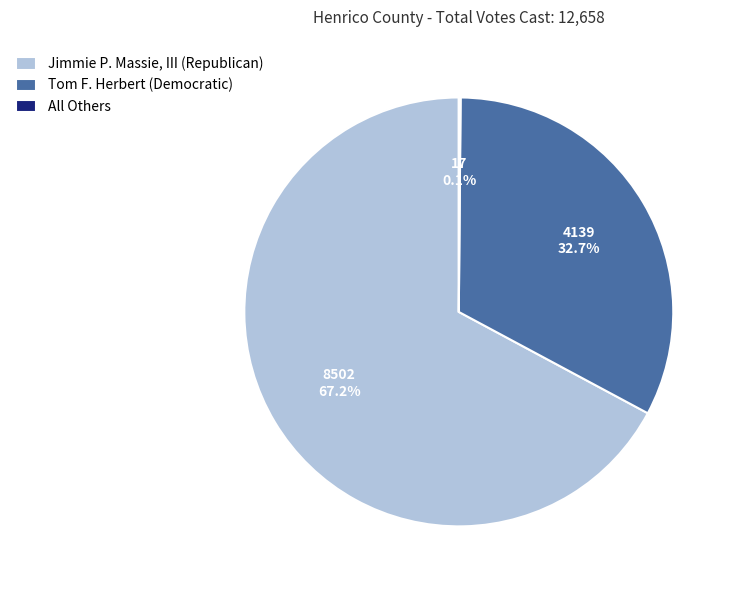

Is there any slice that represents more than half of the pie?

Yes